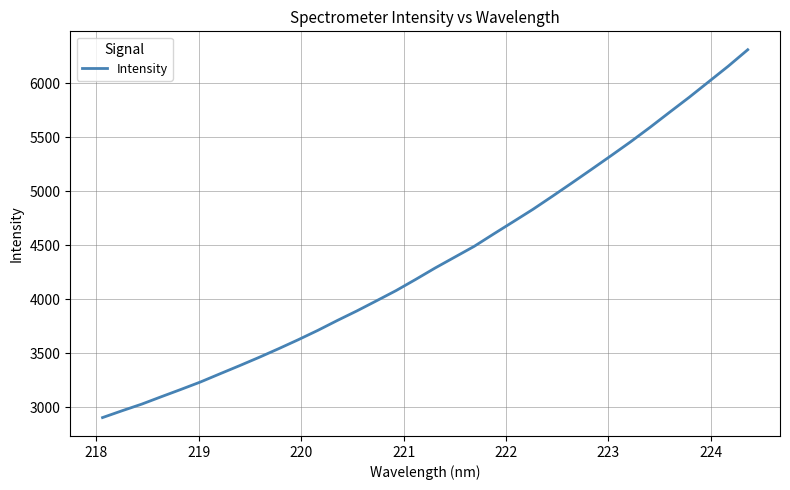

What is the greatest value displayed?

6312.5